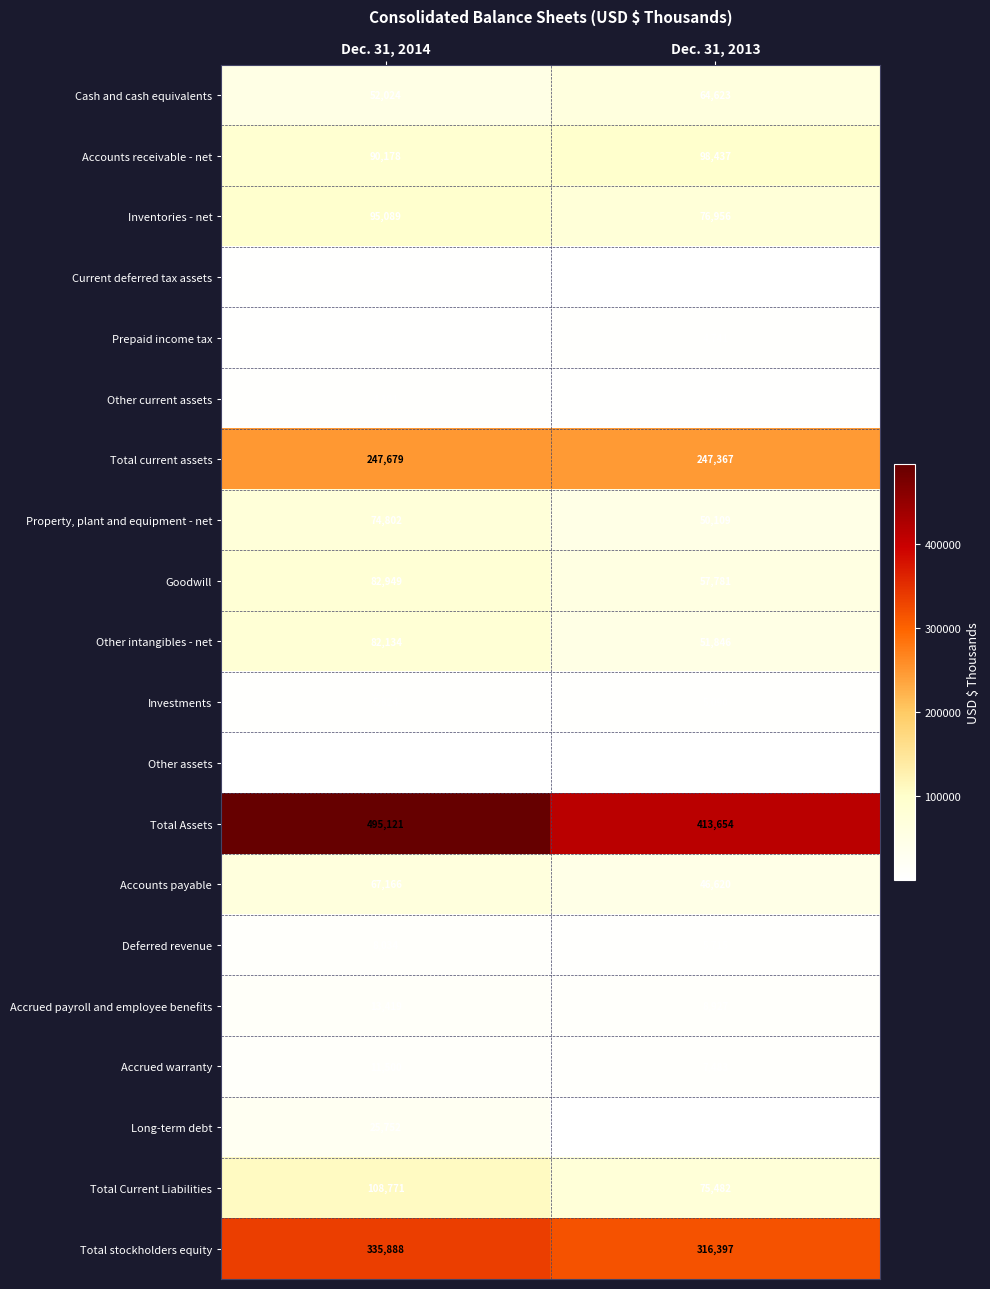

What is the minimum value shown in the chart?

25